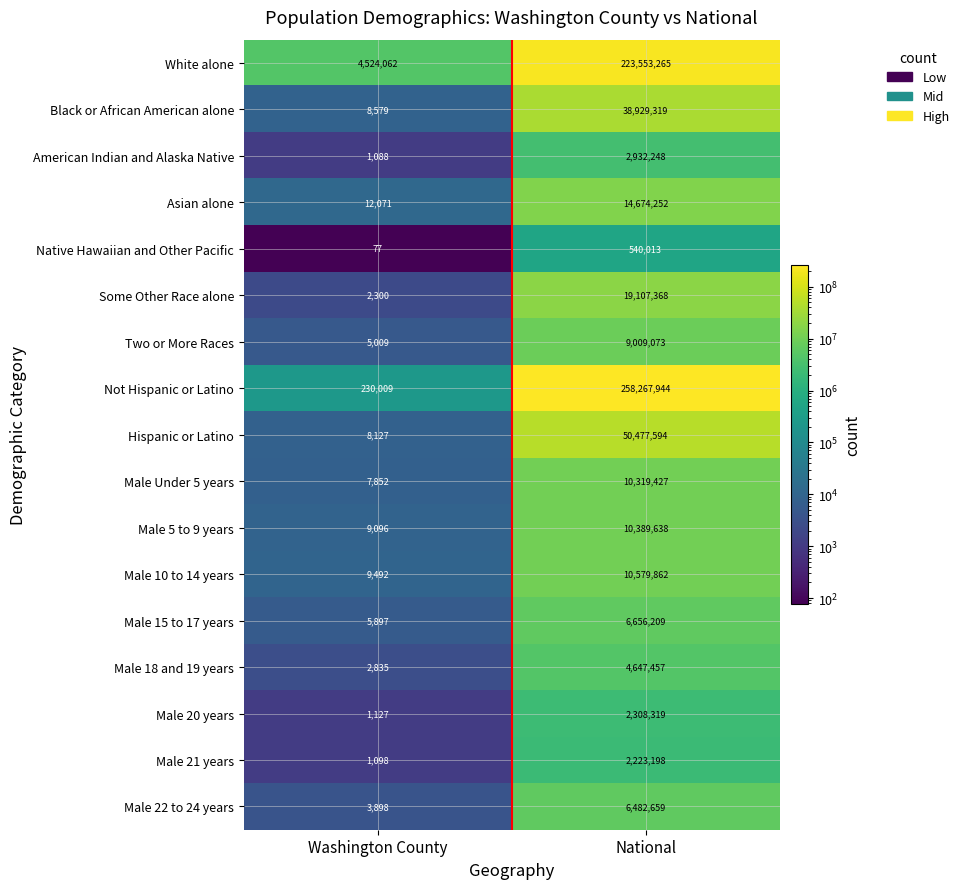

What is the average value of the Black or African American alone series?

19468949